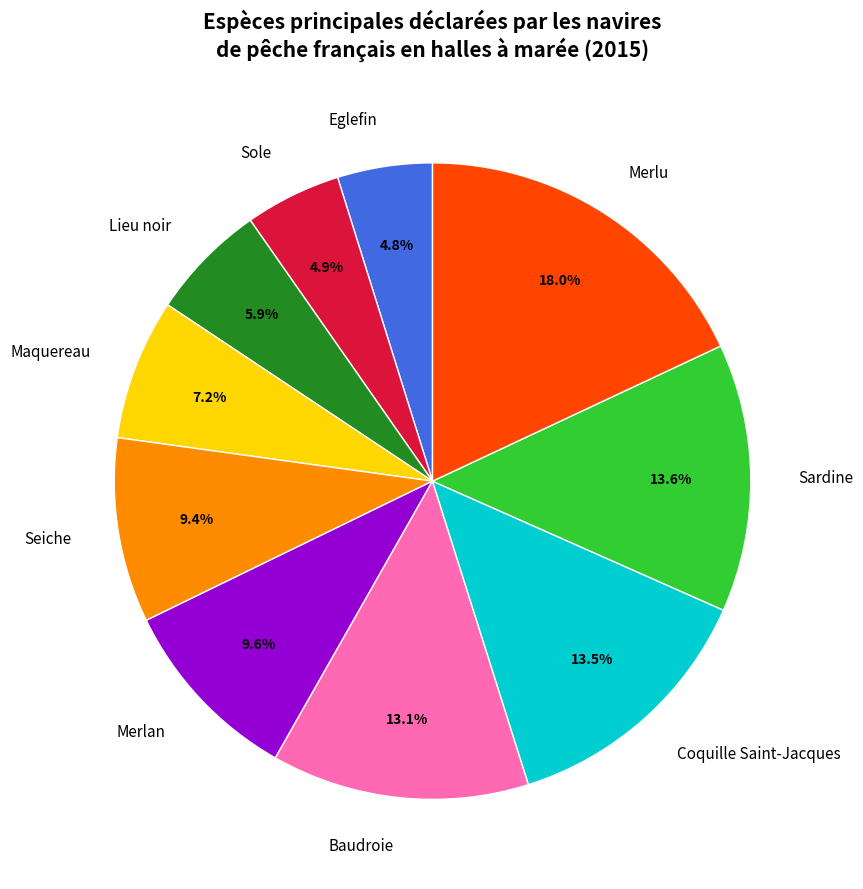

Is the sum of Coquille Saint-Jacques and Seiche greater than half?

No